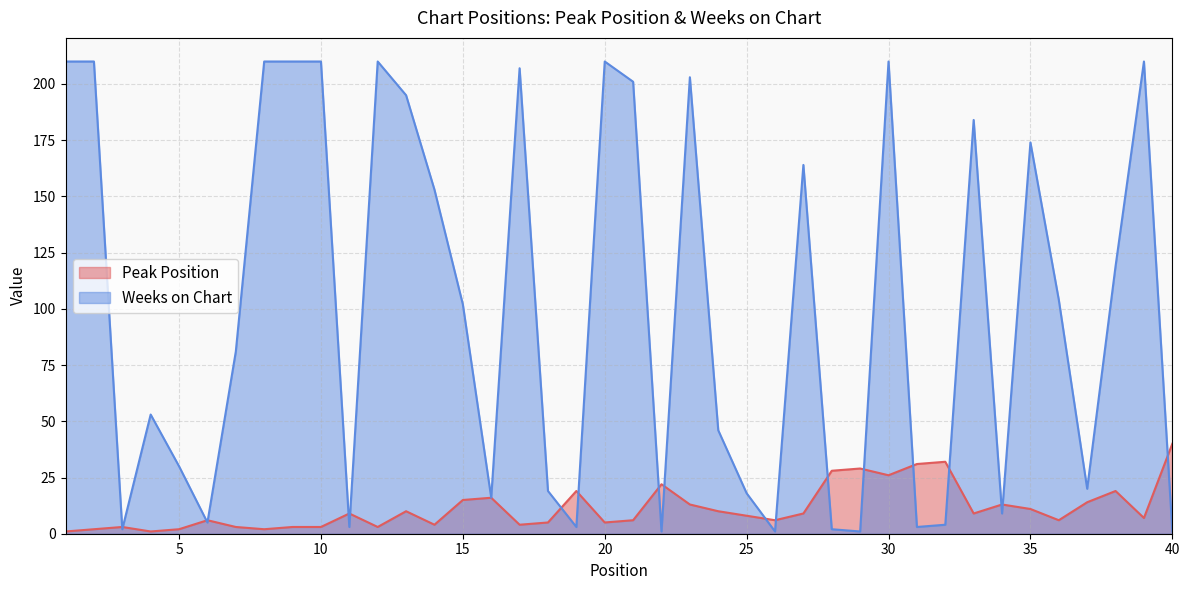

Which category has the highest value across all series?

1